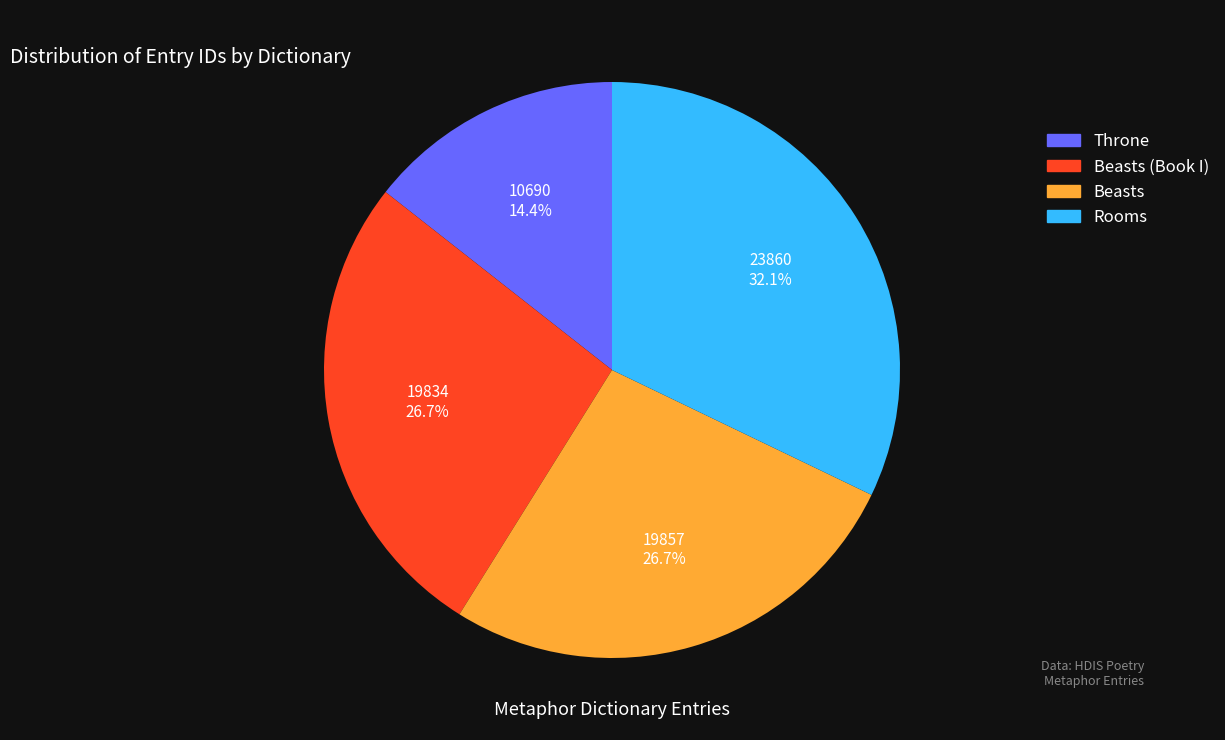

Does Rooms represent more than half of the total?

No